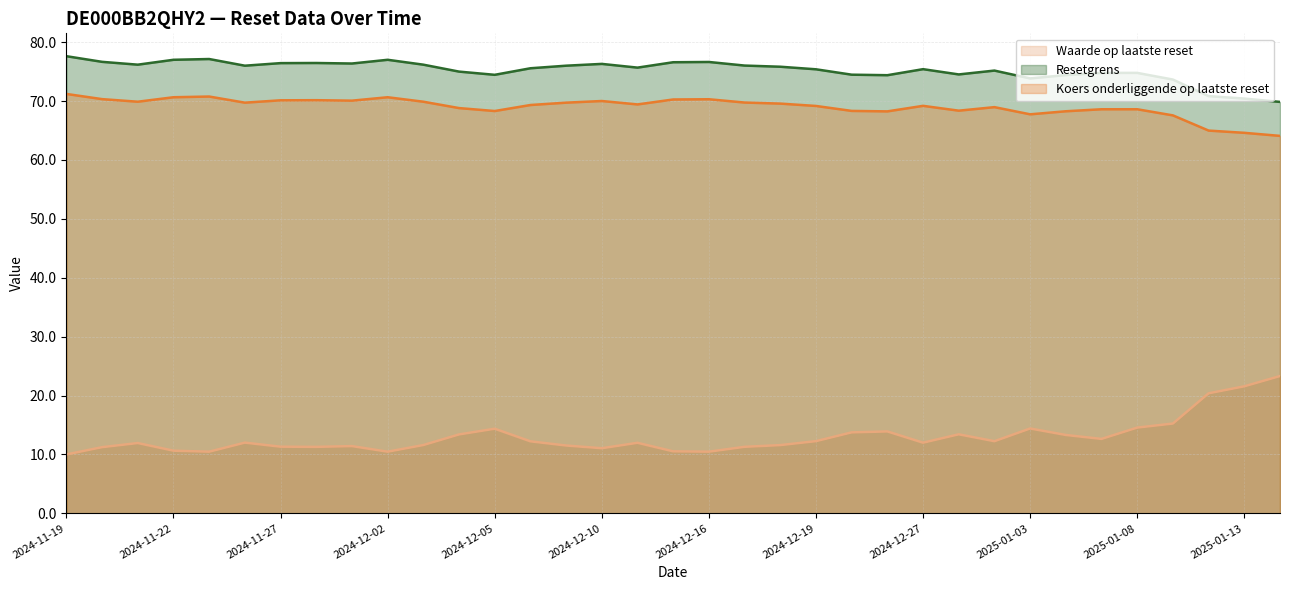

List the labels in order of Waarde op laatste reset value, smallest first.

2024-11-19, 2024-11-25, 2024-12-02, 2024-12-16, 2024-12-12, 2024-11-22, 2024-12-10, 2024-11-20, 2024-11-28, 2024-12-17, 2024-11-27, 2024-11-29, 2024-12-09, 2024-12-18, 2024-12-03, 2024-11-21, 2024-12-11, 2024-12-27, 2024-11-26, 2024-12-06, 2025-01-02, 2024-12-19, 2025-01-07, 2025-01-06, 2024-12-04, 2024-12-30, 2024-12-20, 2024-12-23, 2024-12-05, 2025-01-03, 2025-01-08, 2025-01-09, 2025-01-10, 2025-01-13, 2025-01-14